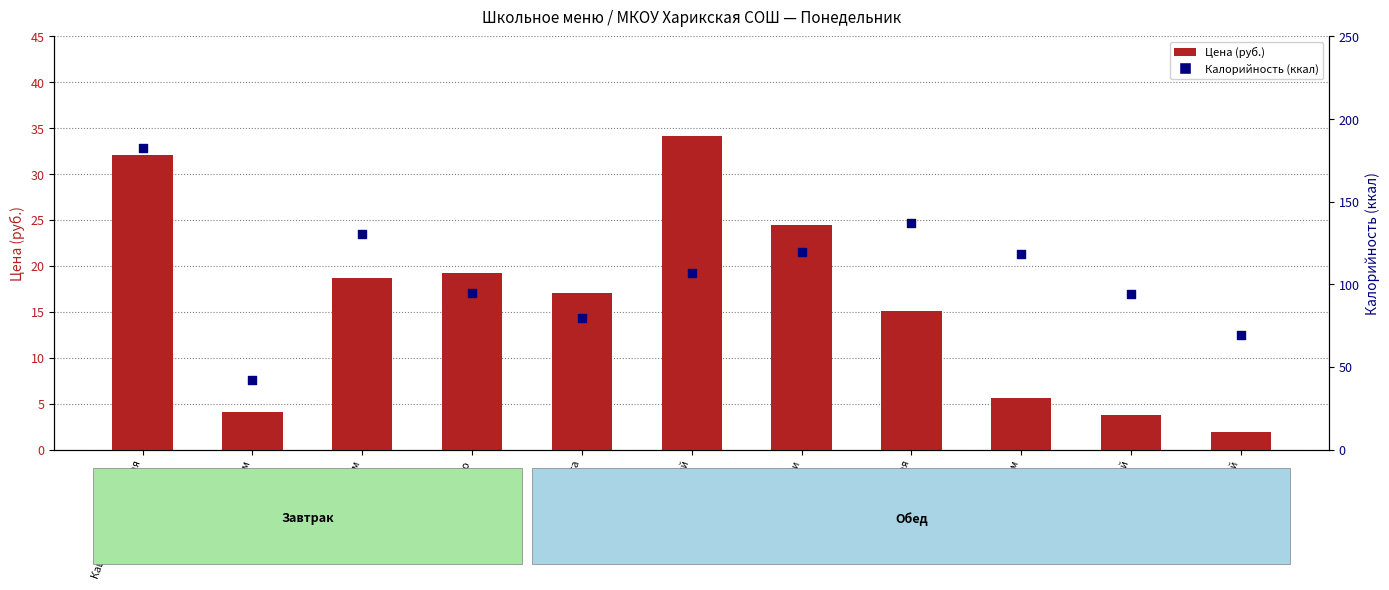

Which series has the largest total across all categories?

Калорийность (ккал)